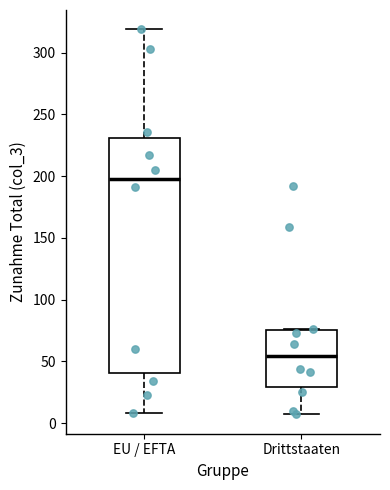

Reading left to right, read every box against the y-axis: the position of its median line, the range the box covers, and the ends of its whiskers. The values are not printed on the chart, so give them approximately, as read against the axis.

EU / EFTA: median 200, box 40 to 230, whiskers 10 to 320
Drittstaaten: median 55, box 30 to 75, whiskers 5 to 75